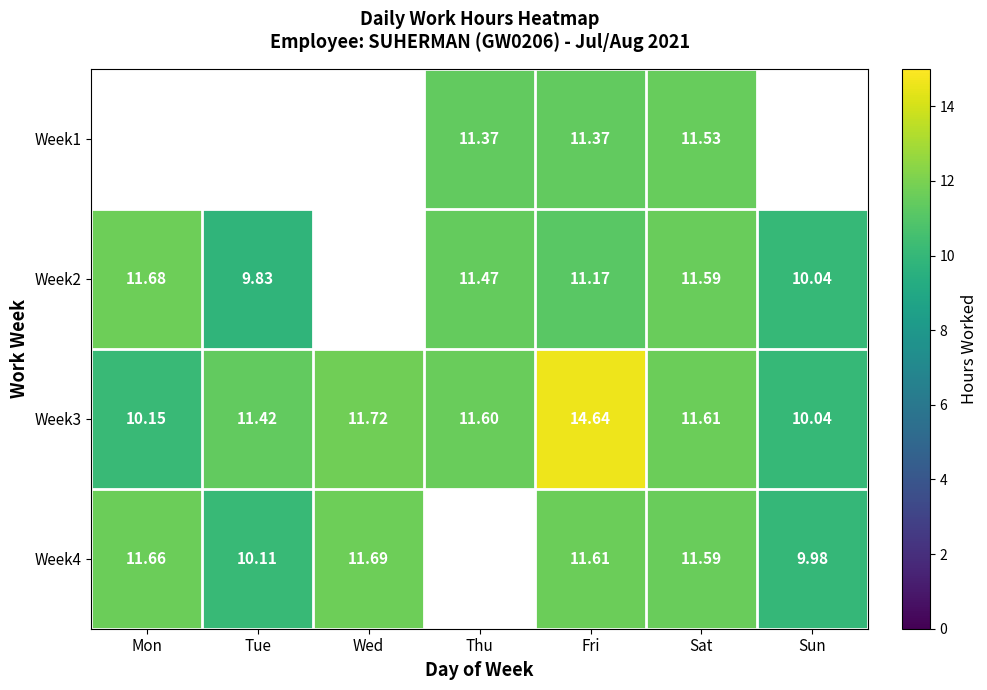

At which label does Week3 reach its minimum?

Sun